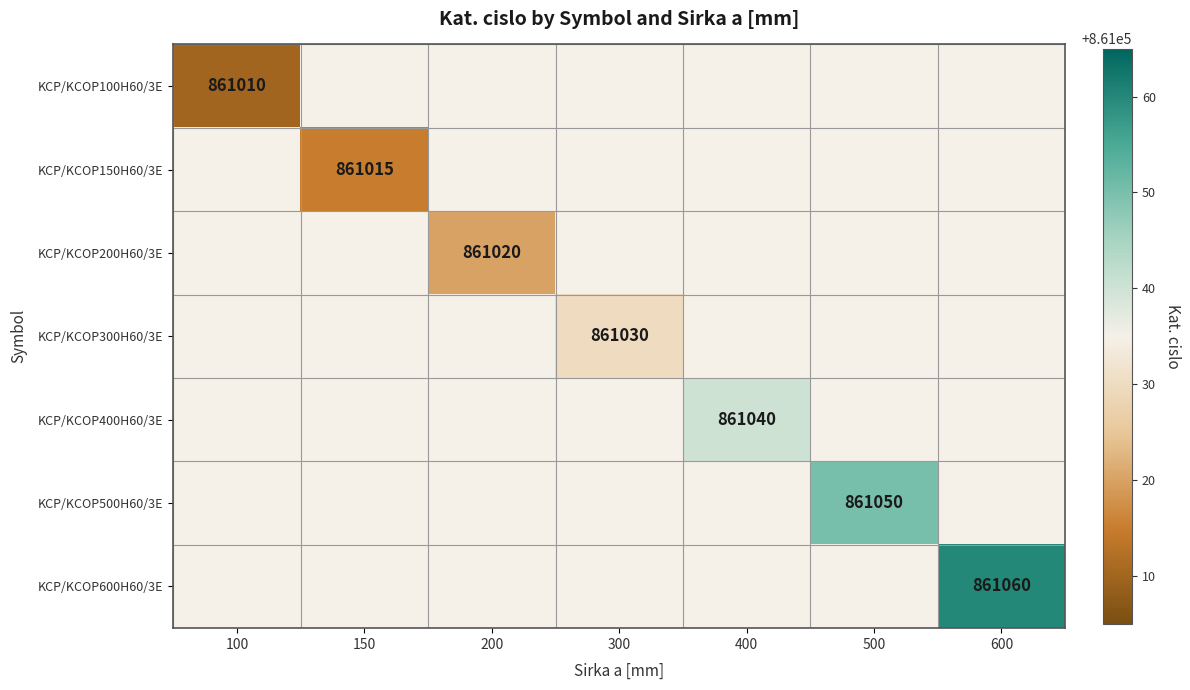

At 200, list the series in order from smallest to largest.

KCP/KCOP100H60/3E, KCP/KCOP150H60/3E, KCP/KCOP200H60/3E, KCP/KCOP300H60/3E, KCP/KCOP400H60/3E, KCP/KCOP500H60/3E, KCP/KCOP600H60/3E